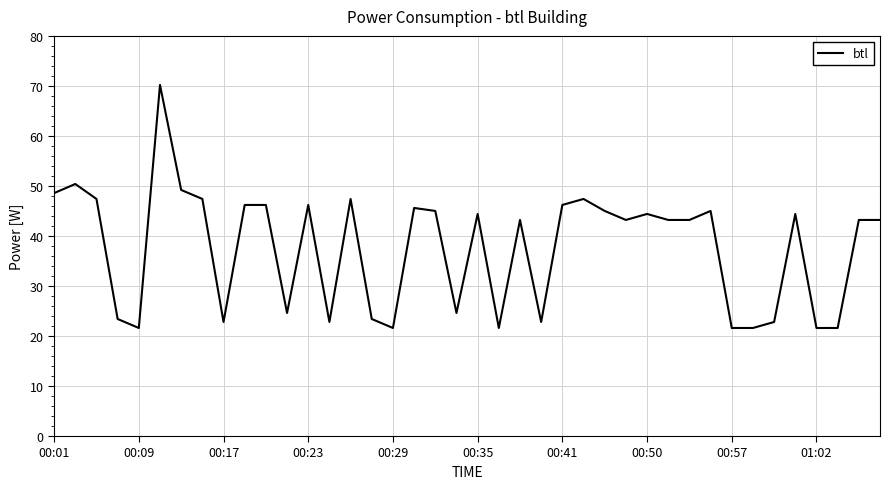

What is the difference between the maximum and minimum values?

48.6